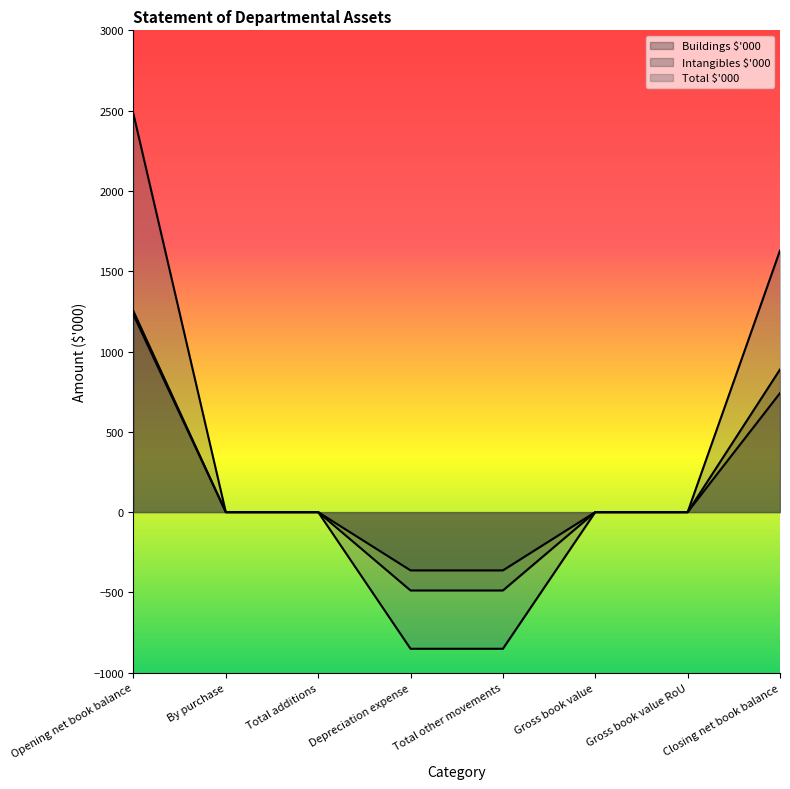

Reading left to right, what are all the values shown in this chart?

Buildings $'000: Opening net book balance=1251	By purchase=0	Total additions=0	Depreciation expense=-363	Total other movements=-363	Gross book value=0	Gross book value RoU=0	Closing net book balance=888
Intangibles $'000: Opening net book balance=1229	By purchase=0	Total additions=0	Depreciation expense=-488	Total other movements=-488	Gross book value=0	Gross book value RoU=0	Closing net book balance=741
Total $'000: Opening net book balance=2480	By purchase=0	Total additions=0	Depreciation expense=-851	Total other movements=-851	Gross book value=0	Gross book value RoU=0	Closing net book balance=1629